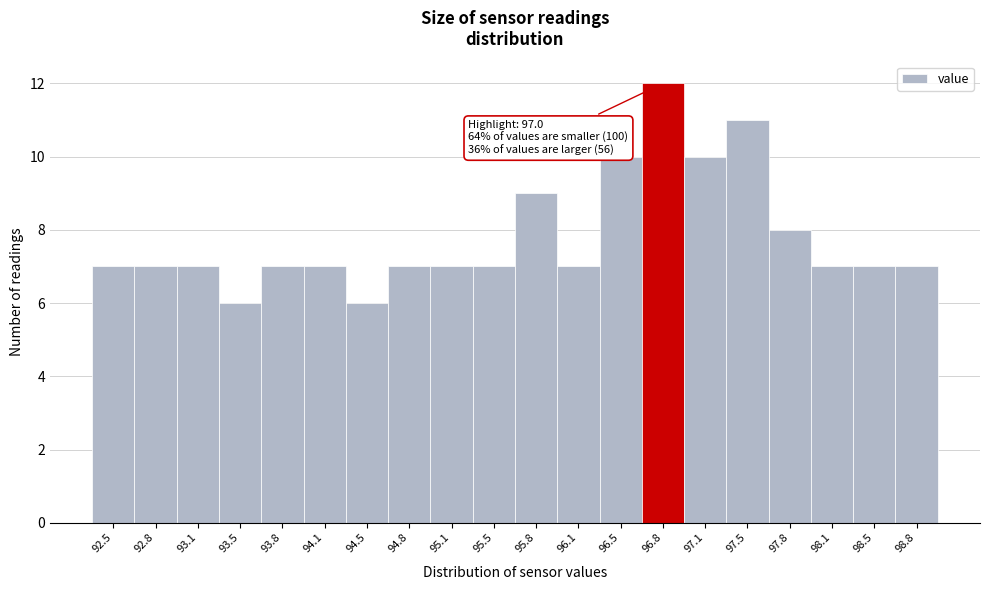

Reading left to right, extract all data points from this chart.

7	7	7	6	7	7	6	7	7	7	9	7	10	12	10	11	8	7	7	7